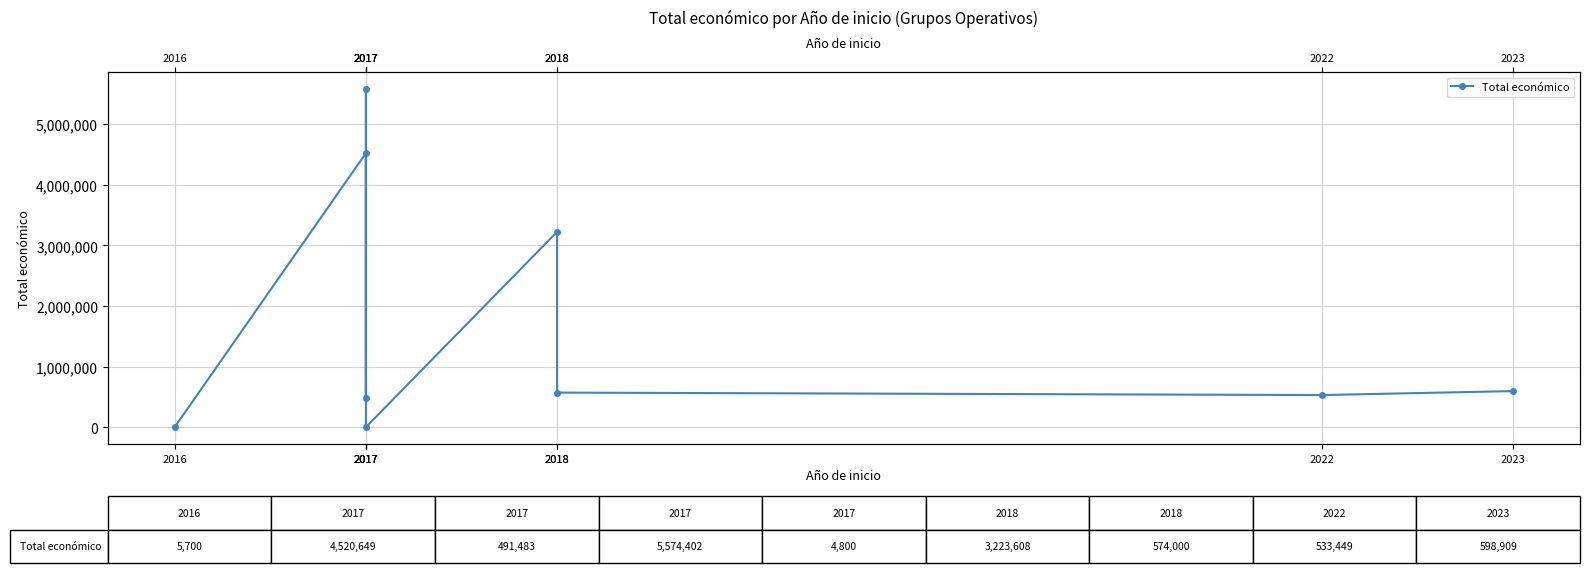

What is the value of the 2nd point from the left?

4520649